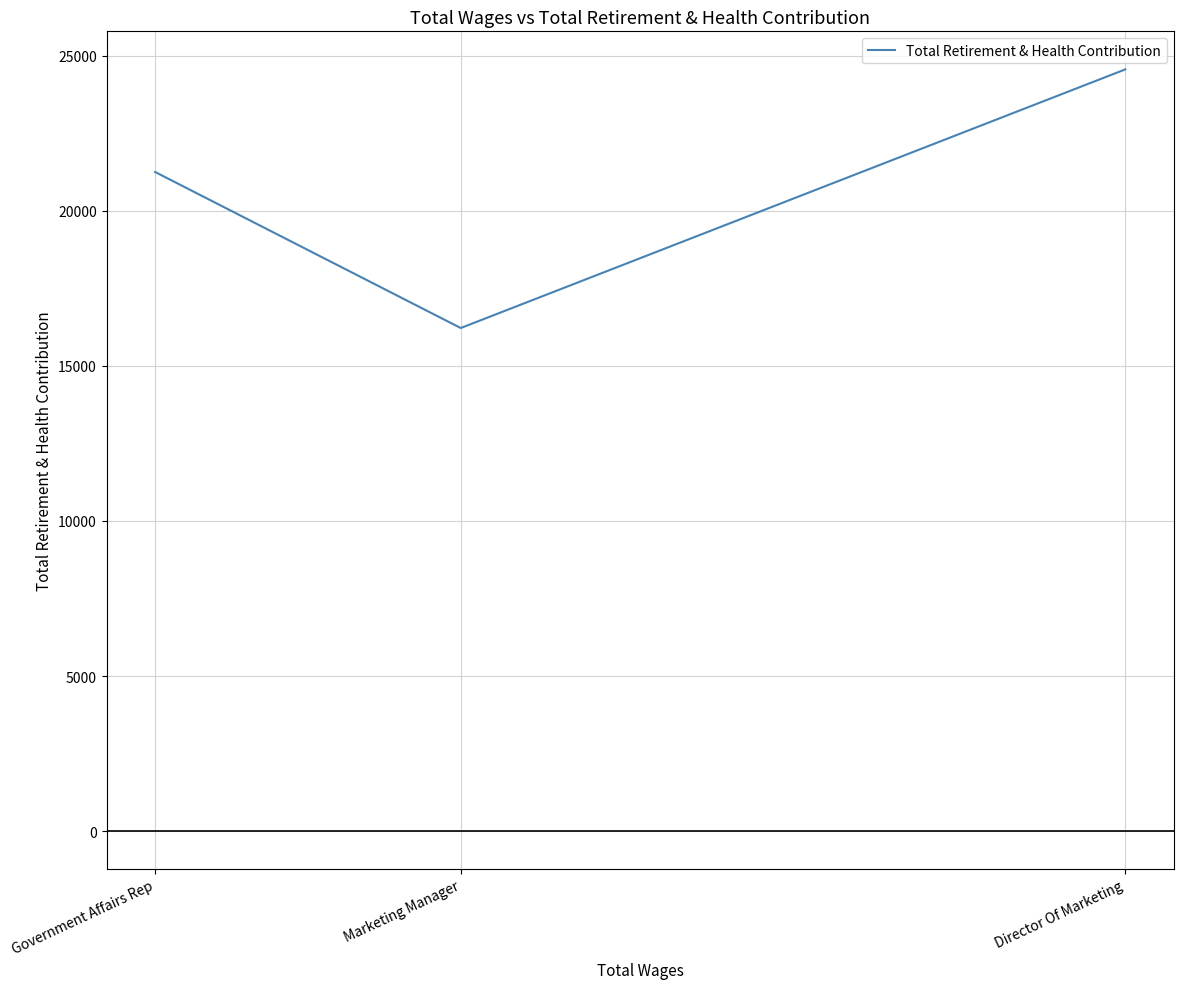

What is the sum of all values?

62042